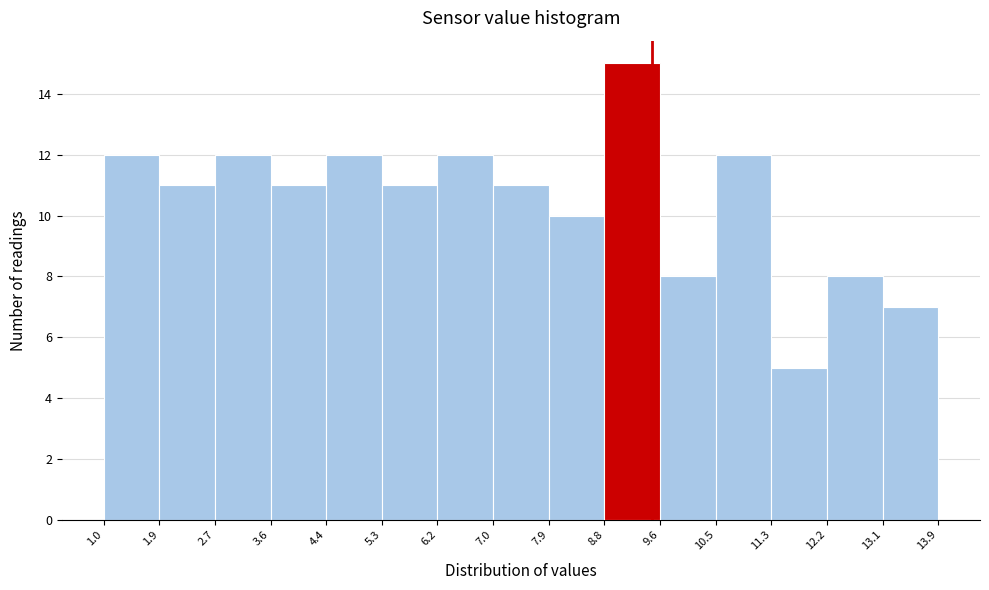

Reading left to right, transcribe this chart: for each bar, give the range it covers on the x-axis and its height. The values are not printed on the chart, so give them approximately, as read against the axis.

1.0 to 1.9: 12
1.9 to 2.7: 11
2.7 to 3.6: 12
3.6 to 4.4: 11
4.4 to 5.3: 12
5.3 to 6.2: 11
6.2 to 7.0: 12
7.0 to 7.9: 11
7.9 to 8.8: 10
8.8 to 9.6: 15
9.6 to 10.5: 8
10.5 to 11.3: 12
11.3 to 12.2: 5
12.2 to 13.1: 8
13.1 to 13.9: 7